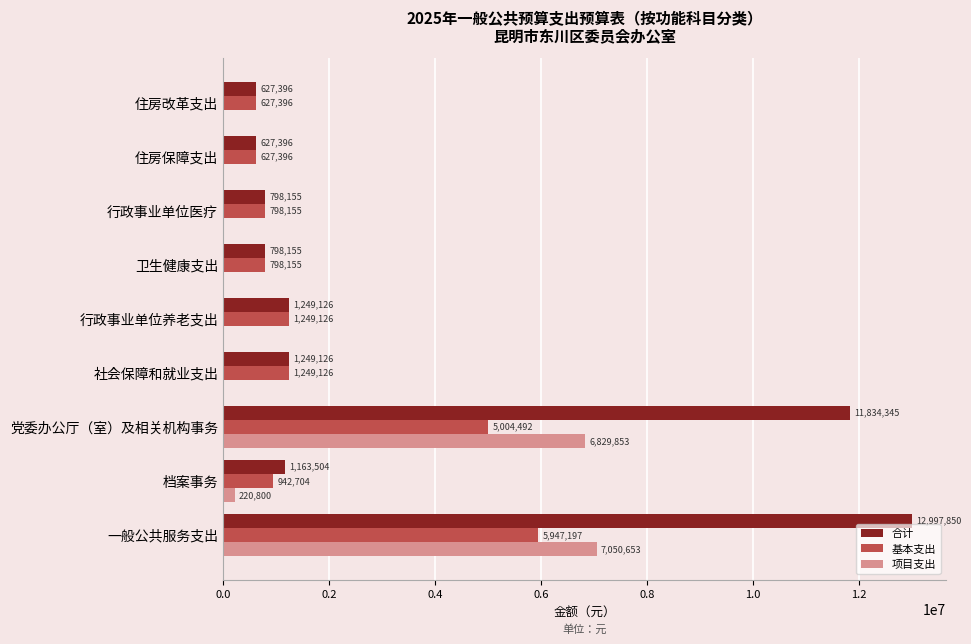

The value of 项目支出 at 行政事业单位医疗 is 3155406.0. True or false?

False